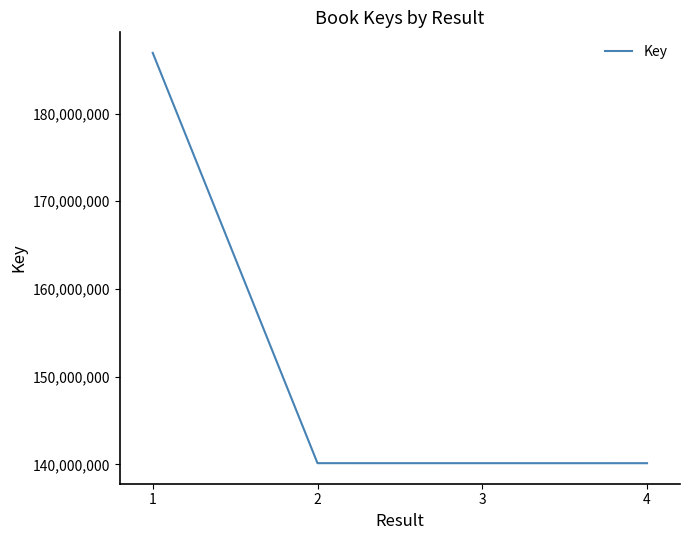

Approximately how many times larger is the value at 2 compared to 3?

1.0